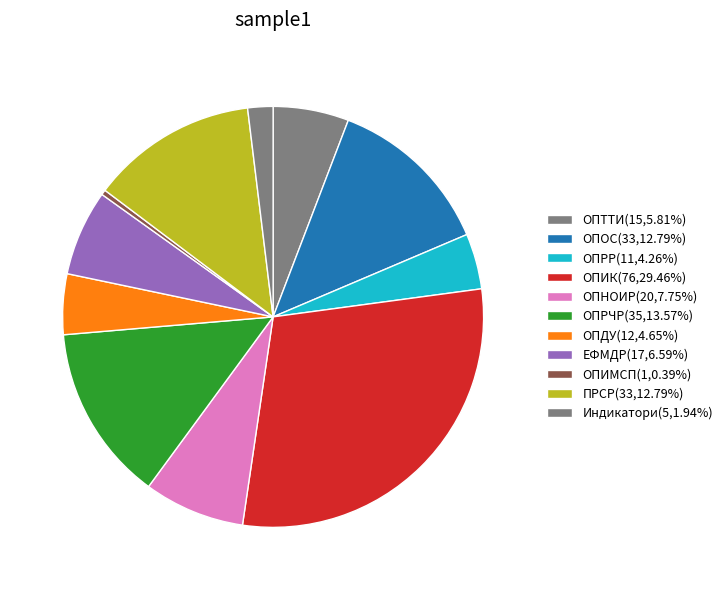

Is it true that ОПИК is 29% of the pie?

True